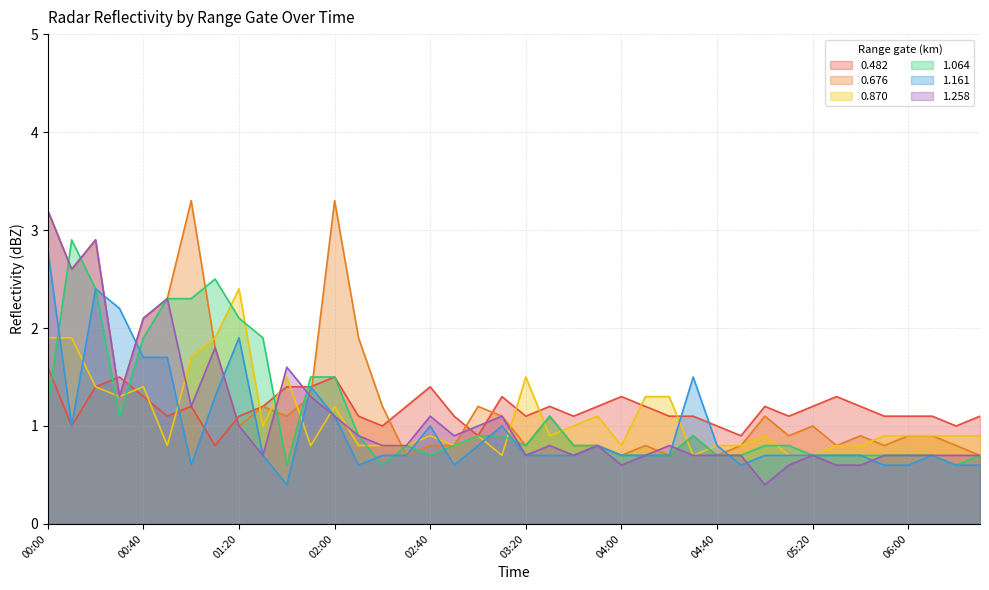

Reading left to right, list all the values displayed in this chart.

0.482: 00:00=1.6	00:10=1.0	00:20=1.4	00:30=1.5	00:40=1.3	00:50=1.1	01:00=1.2	01:10=0.8	01:20=1.1	01:30=1.2	01:40=1.4	01:50=1.4	02:00=1.5	02:10=1.1	02:20=1.0	02:30=1.2	02:40=1.4	02:50=1.1	03:00=0.9	03:10=1.3	03:20=1.1	03:30=1.2	03:40=1.1	03:50=1.2	04:00=1.3	04:10=1.2	04:20=1.1	04:30=1.1	04:40=1.0	04:50=0.9	05:00=1.2	05:10=1.1	05:20=1.2	05:30=1.3	05:40=1.2	05:50=1.1	06:00=1.1	06:10=1.1	06:20=1.0	06:30=1.1
0.676: 00:00=3.2	00:10=2.6	00:20=2.9	00:30=1.3	00:40=2.1	00:50=2.3	01:00=3.3	01:10=1.8	01:20=1.0	01:30=1.2	01:40=1.1	01:50=1.3	02:00=3.3	02:10=1.9	02:20=1.2	02:30=0.7	02:40=0.8	02:50=0.8	03:00=1.2	03:10=1.1	03:20=0.8	03:30=1.1	03:40=0.8	03:50=0.8	04:00=0.7	04:10=0.8	04:20=0.7	04:30=0.9	04:40=0.7	04:50=0.8	05:00=1.1	05:10=0.9	05:20=1.0	05:30=0.8	05:40=0.9	05:50=0.8	06:00=0.9	06:10=0.9	06:20=0.8	06:30=0.7
0.870: 00:00=1.9	00:10=1.9	00:20=1.4	00:30=1.3	00:40=1.4	00:50=0.8	01:00=1.7	01:10=1.9	01:20=2.4	01:30=1.0	01:40=1.5	01:50=0.8	02:00=1.2	02:10=0.8	02:20=0.8	02:30=0.8	02:40=0.9	02:50=0.8	03:00=0.9	03:10=0.7	03:20=1.5	03:30=0.9	03:40=1.0	03:50=1.1	04:00=0.8	04:10=1.3	04:20=1.3	04:30=0.7	04:40=0.8	04:50=0.8	05:00=0.9	05:10=0.7	05:20=0.7	05:30=0.8	05:40=0.8	05:50=0.9	06:00=0.9	06:10=0.9	06:20=0.9	06:30=0.9
1.064: 00:00=1.2	00:10=2.9	00:20=2.4	00:30=1.1	00:40=1.9	00:50=2.3	01:00=2.3	01:10=2.5	01:20=2.1	01:30=1.9	01:40=0.6	01:50=1.5	02:00=1.5	02:10=0.9	02:20=0.6	02:30=0.8	02:40=0.7	02:50=0.8	03:00=0.9	03:10=0.9	03:20=0.8	03:30=1.1	03:40=0.8	03:50=0.8	04:00=0.7	04:10=0.7	04:20=0.7	04:30=0.9	04:40=0.7	04:50=0.7	05:00=0.8	05:10=0.8	05:20=0.7	05:30=0.7	05:40=0.7	05:50=0.7	06:00=0.7	06:10=0.7	06:20=0.6	06:30=0.7
1.161: 00:00=2.8	00:10=1.0	00:20=2.4	00:30=2.2	00:40=1.7	00:50=1.7	01:00=0.6	01:10=1.3	01:20=1.9	01:30=0.7	01:40=0.4	01:50=1.4	02:00=1.1	02:10=0.6	02:20=0.7	02:30=0.7	02:40=1.0	02:50=0.6	03:00=0.8	03:10=1.0	03:20=0.7	03:30=0.7	03:40=0.7	03:50=0.8	04:00=0.7	04:10=0.7	04:20=0.7	04:30=1.5	04:40=0.8	04:50=0.6	05:00=0.7	05:10=0.7	05:20=0.7	05:30=0.7	05:40=0.7	05:50=0.6	06:00=0.6	06:10=0.7	06:20=0.6	06:30=0.6
1.258: 00:00=3.2	00:10=2.6	00:20=2.9	00:30=1.3	00:40=2.1	00:50=2.3	01:00=1.2	01:10=1.8	01:20=1.0	01:30=0.7	01:40=1.6	01:50=1.3	02:00=1.1	02:10=0.9	02:20=0.8	02:30=0.8	02:40=1.1	02:50=0.9	03:00=1.0	03:10=1.1	03:20=0.7	03:30=0.8	03:40=0.7	03:50=0.8	04:00=0.6	04:10=0.7	04:20=0.8	04:30=0.7	04:40=0.7	04:50=0.7	05:00=0.4	05:10=0.6	05:20=0.7	05:30=0.6	05:40=0.6	05:50=0.7	06:00=0.7	06:10=0.7	06:20=0.7	06:30=0.7